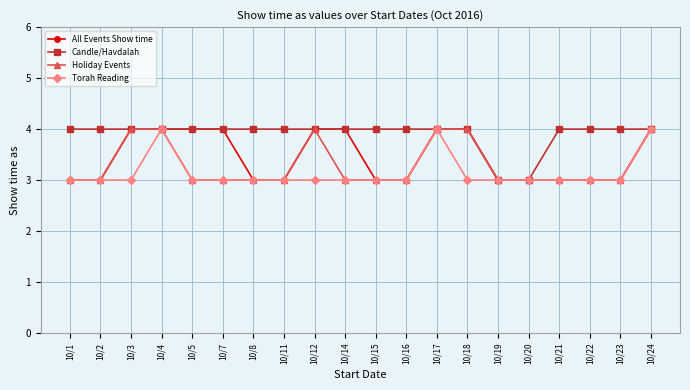

Which series changed the most between 10/20 and 10/23?

Candle/Havdalah